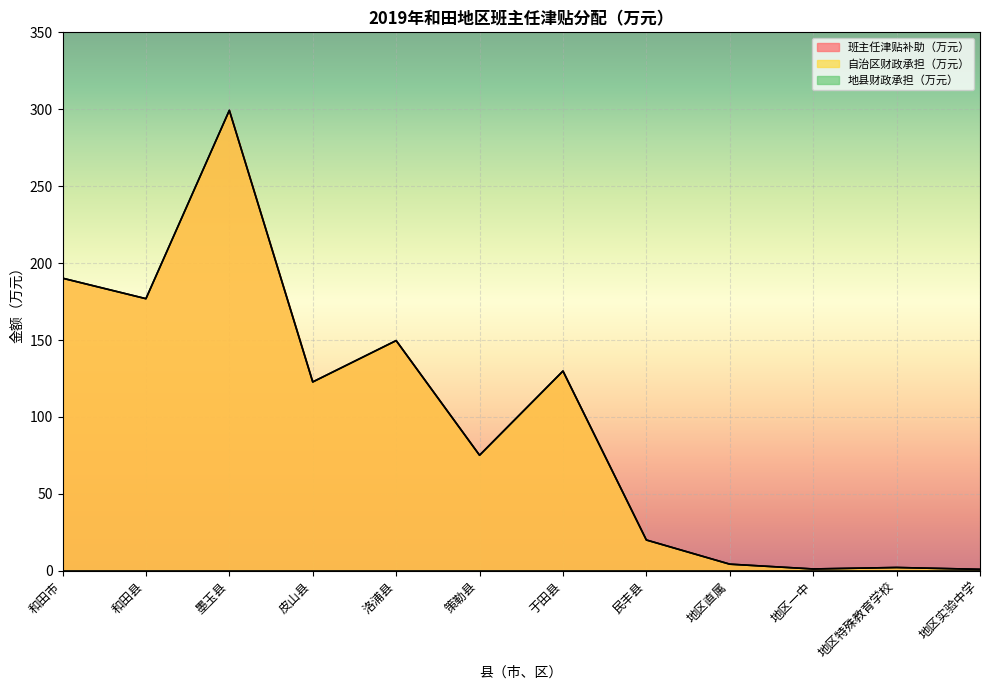

Does the chart display data point markers on the line(s)?

No